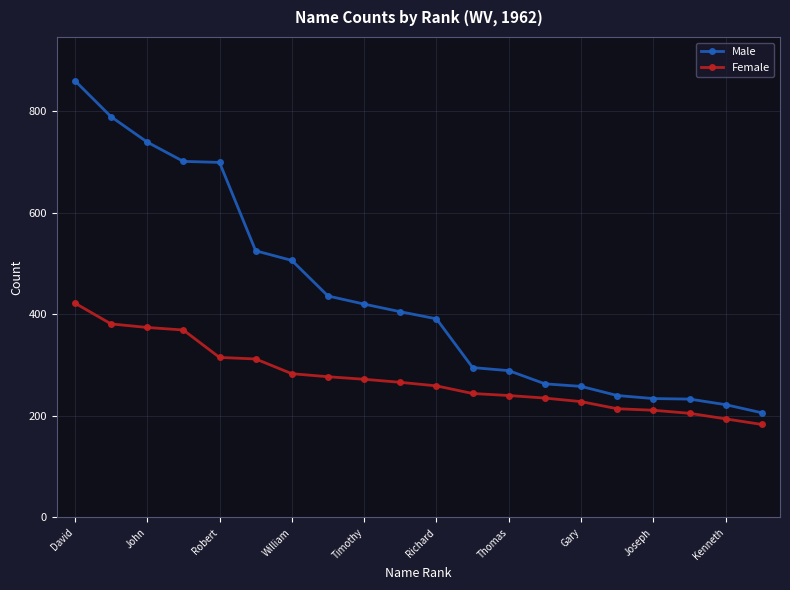

At how many categories does at least one series exceed 487?

7